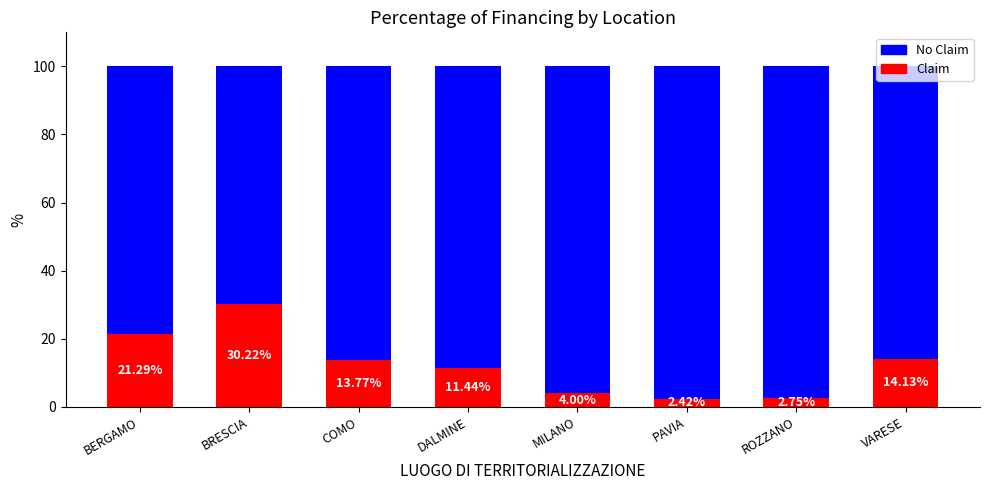

List the labels in order of Claim value, largest first.

BRESCIA, BERGAMO, VARESE, COMO, DALMINE, MILANO, ROZZANO, PAVIA